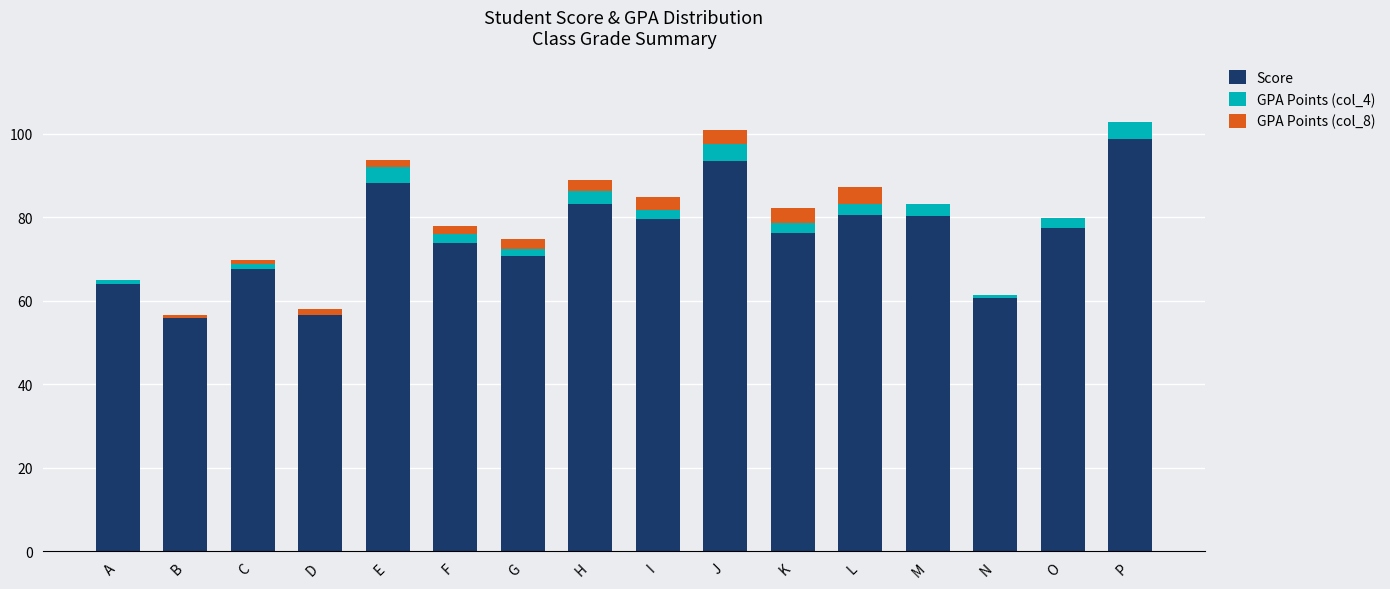

True or false: Score has a value of 77.5 at O.

True